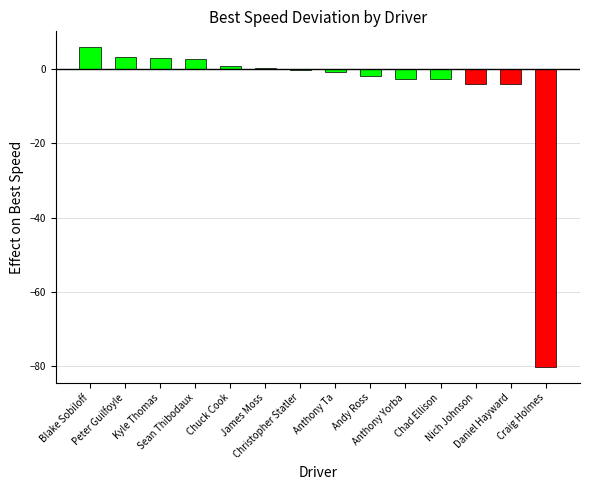

What is the sum of all values?

-80.2